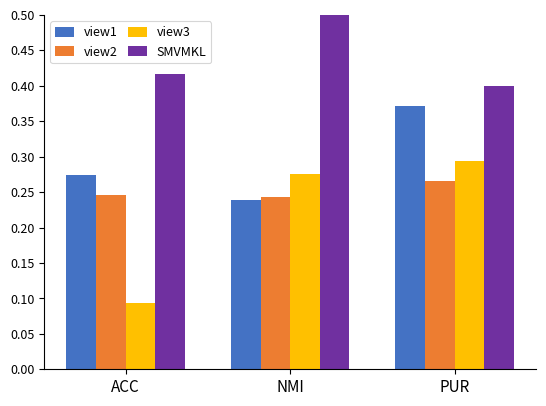

What is the value of the view1 bar at the 2nd from the left?

0.2